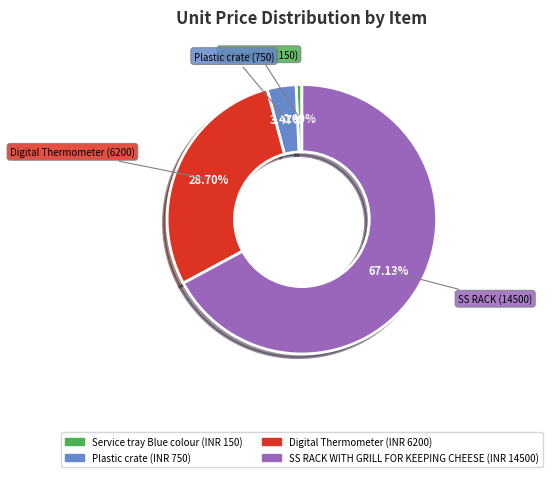

What portion of the pie excludes Digital Thermometer?

71.3%